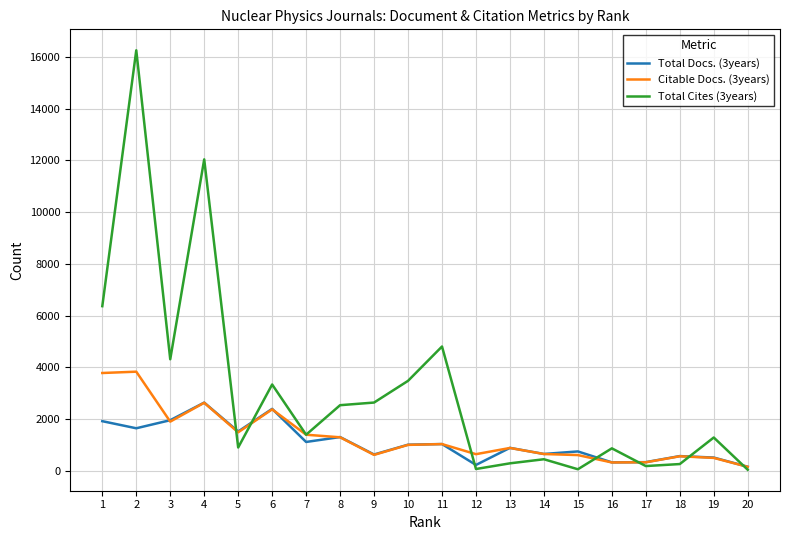

Which series has the widest spread of values?

Total Cites (3years)